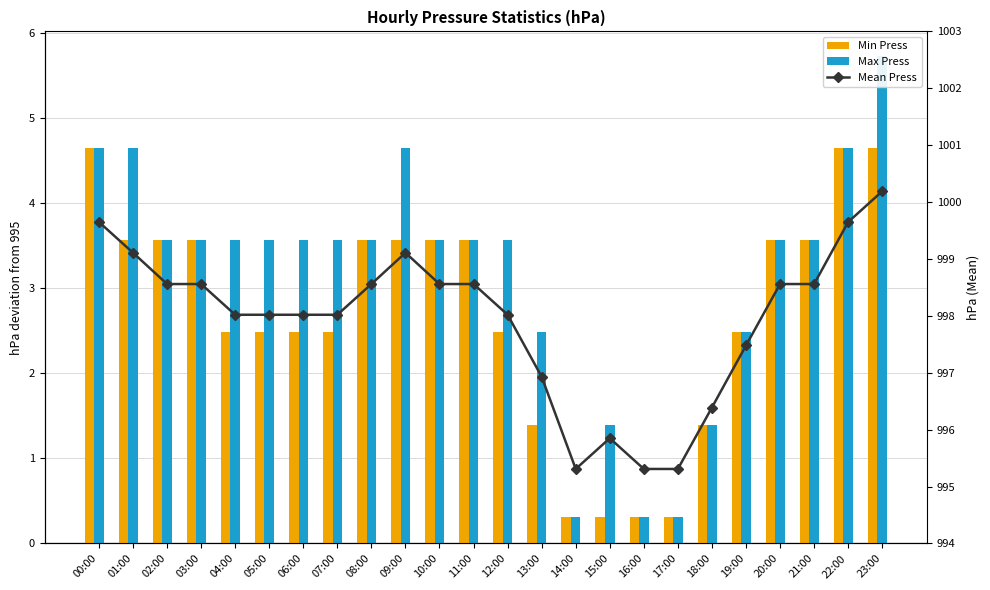

Where does the Mean Press series first go above 998?

00:00